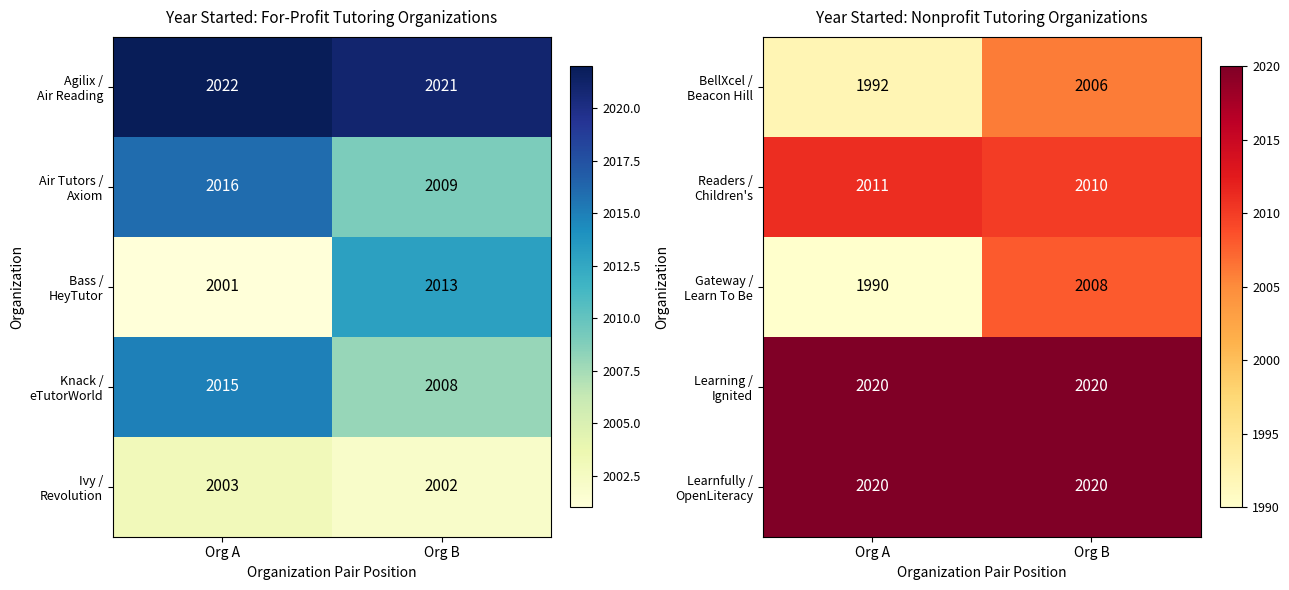

How many distinct data groups are displayed?

5